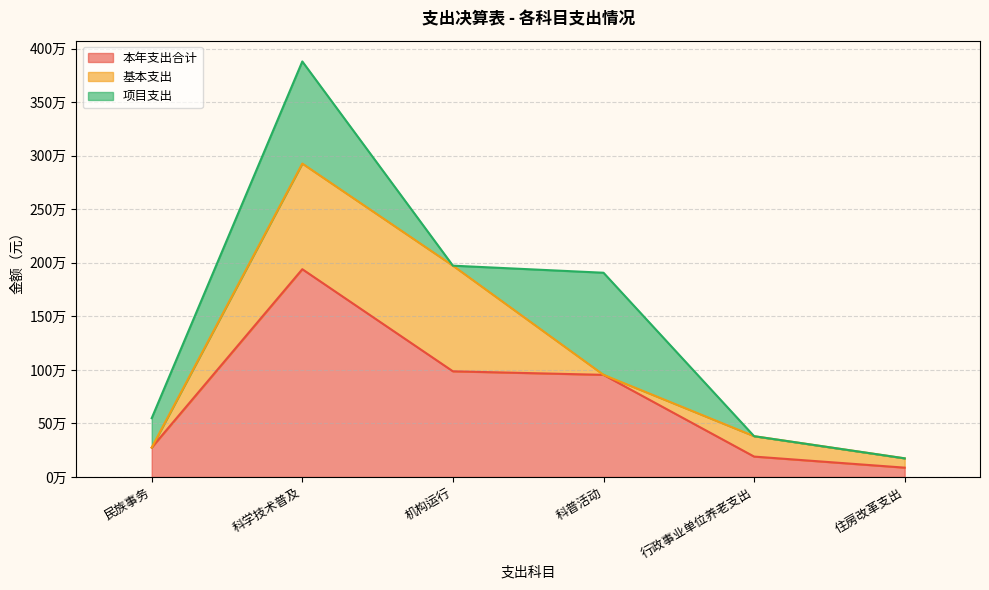

True or false: 基本支出 has more than 1 interior local peaks.

False